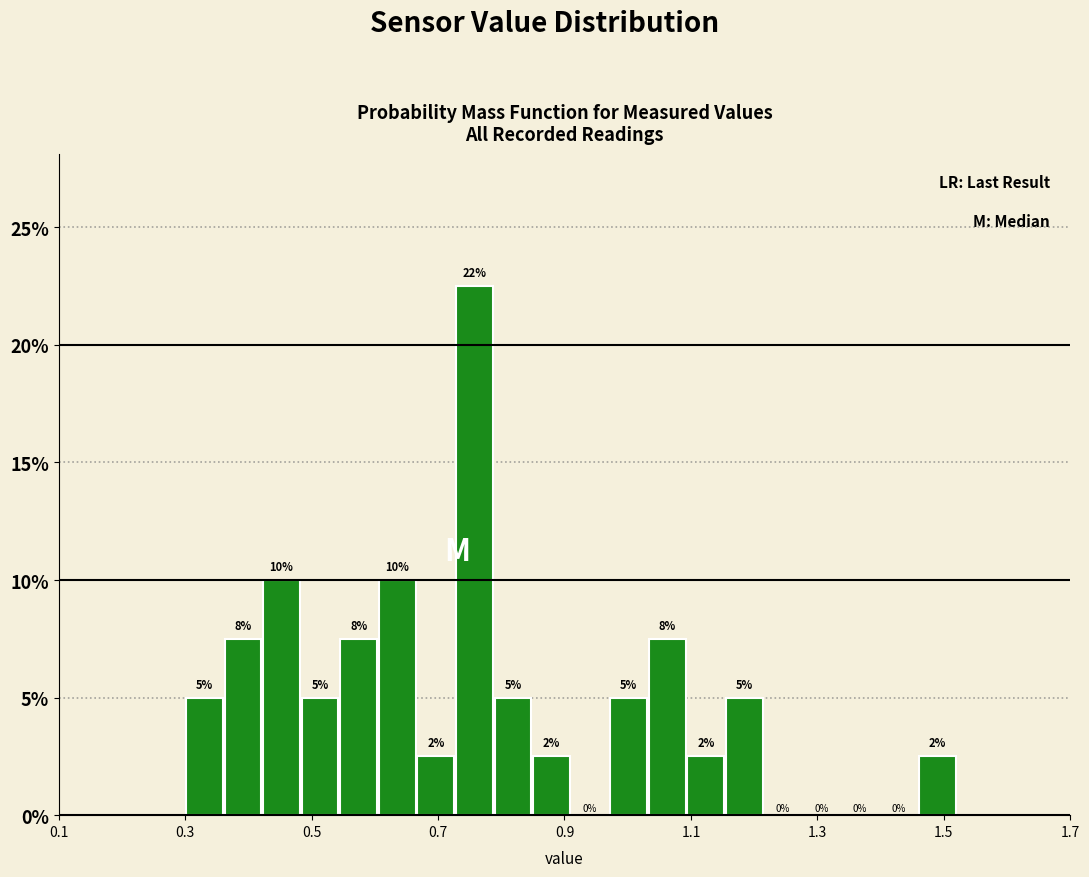

Read against the x-axis, roughly where is the centre of the tallest bar?

0.76